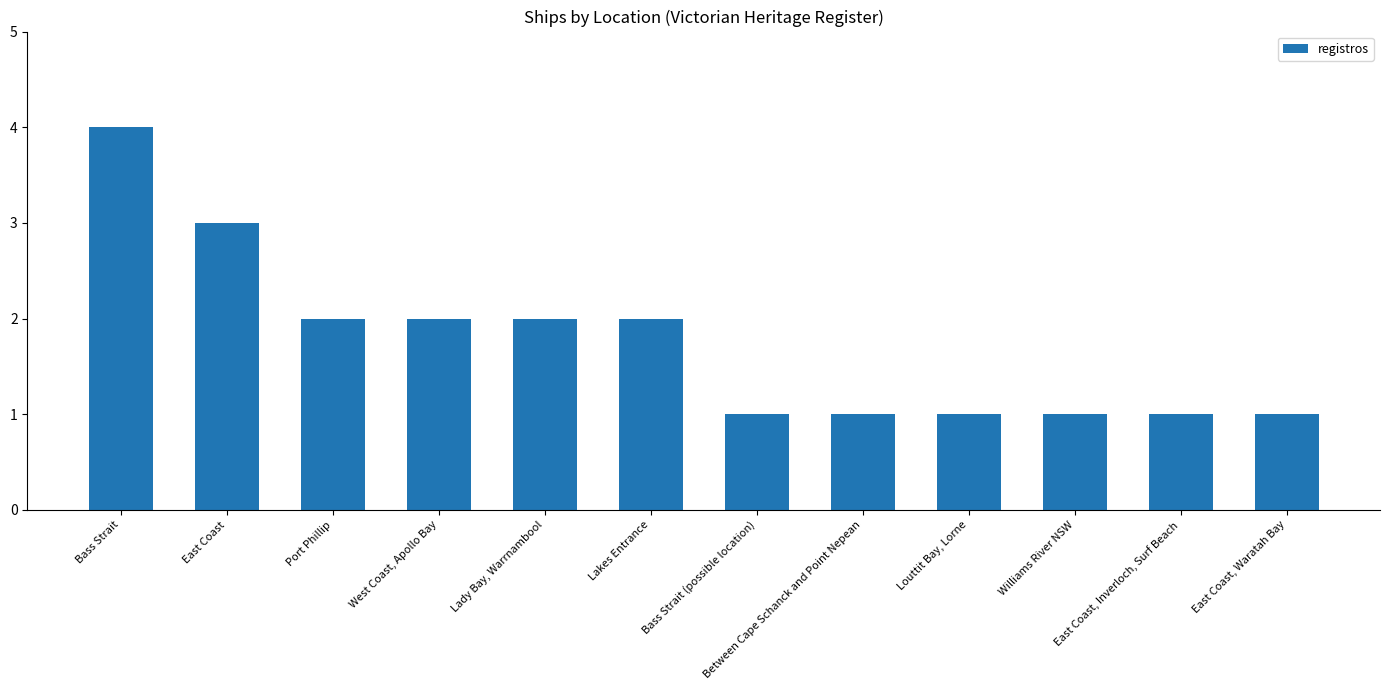

What is the sum of all values?

21